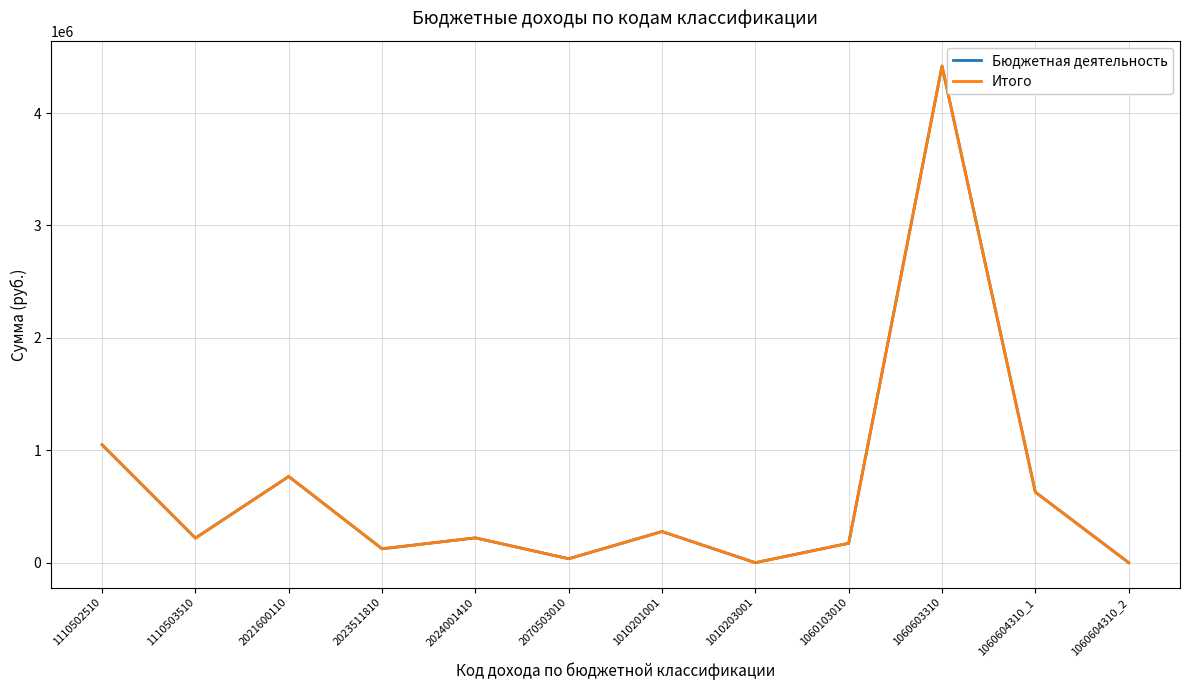

At which label does Бюджетная деятельность first exceed 220644?

1110502510